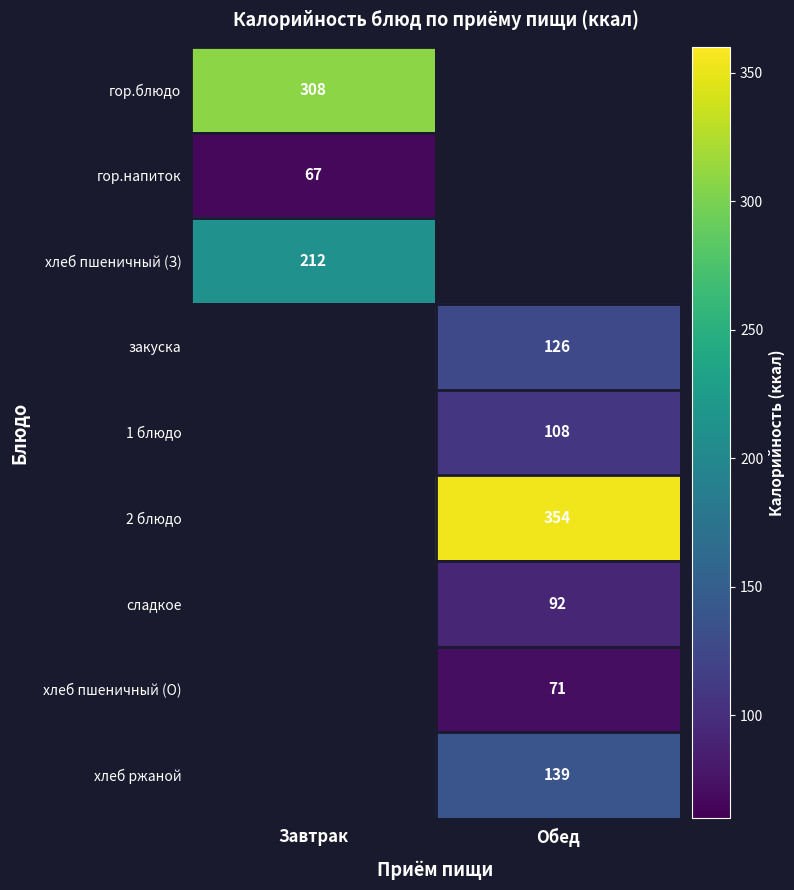

Is it true that хлеб ржаной equals 221 at Обед?

False